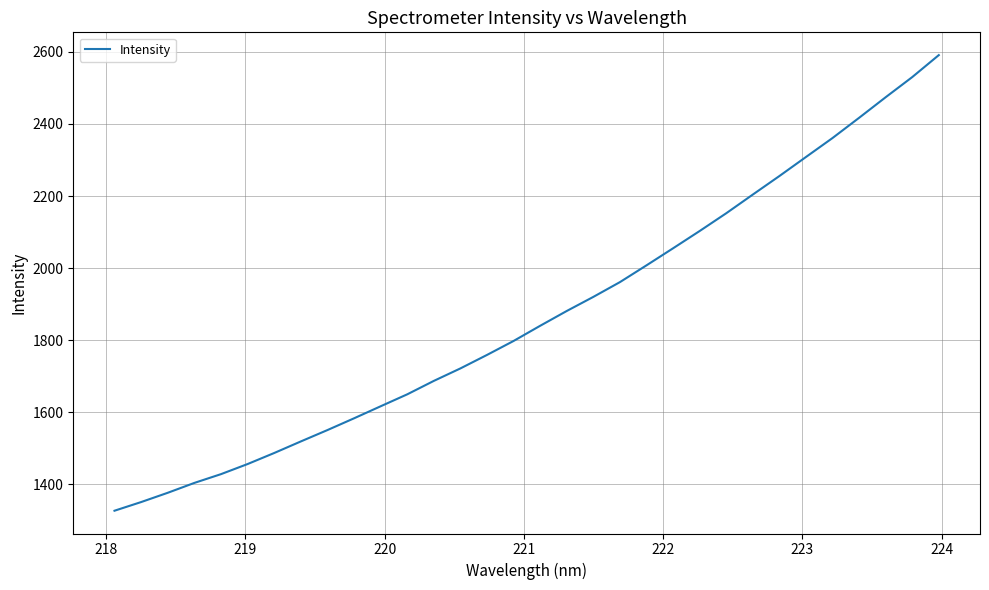

What is the greatest value displayed?

2591.2